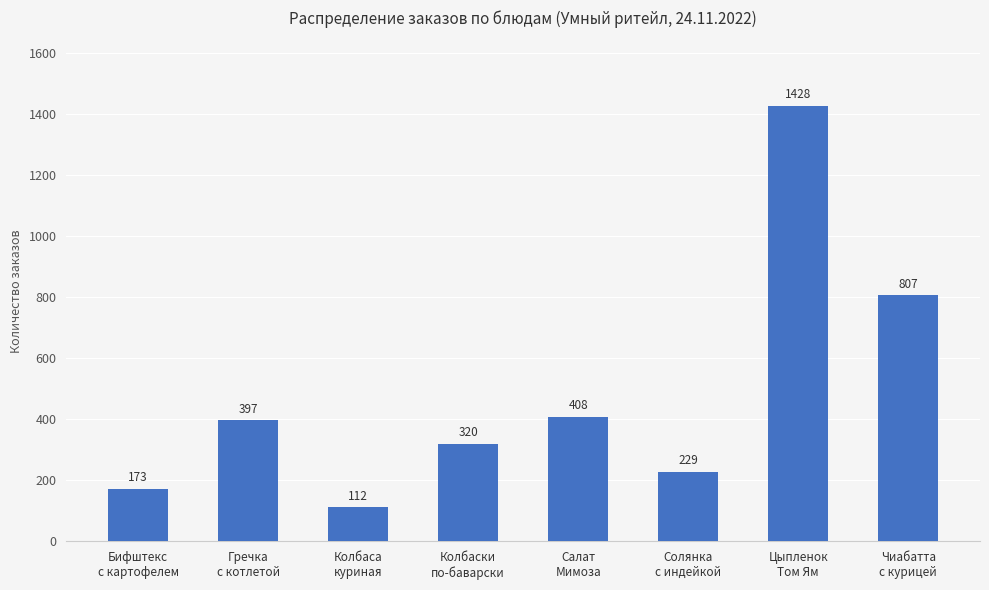

List the labels in order of value, smallest first.

Колбаса
куриная, Бифштекс
с картофелем, Солянка
с индейкой, Колбаски
по-баварски, Гречка
с котлетой, Салат
Мимоза, Чиабатта
с курицей, Цыпленок
Том Ям